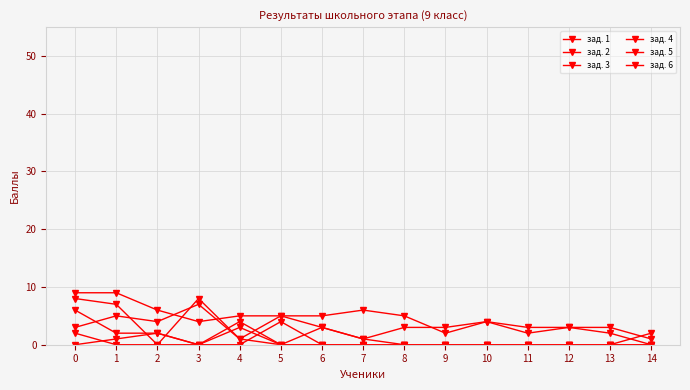

Reading left to right, transcribe all the data shown in this chart.

зад. 1: 9	9	6	4	5	5	5	6	5	2	4	3	3	3	1
зад. 2: 3	5	4	7	1	5	3	1	3	3	4	2	3	2	0
зад. 3: 0	1	2	0	0	4	0	0	0	0	0	0	0	0	0
зад. 4: 8	7	0	0	3	0	0	0	0	0	0	0	0	0	0
зад. 5: 6	2	2	0	4	0	0	0	0	0	0	0	0	0	0
зад. 6: 2	0	0	8	1	0	3	1	0	0	0	0	0	0	2